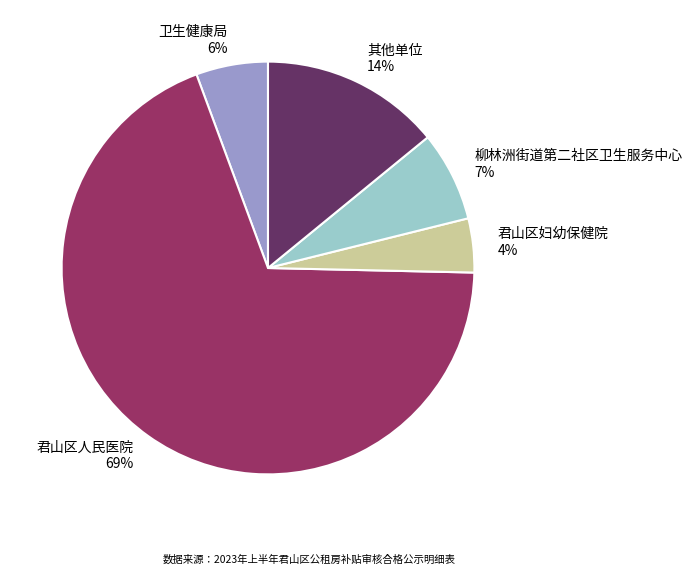

What is the majority slice?

君山区人民医院